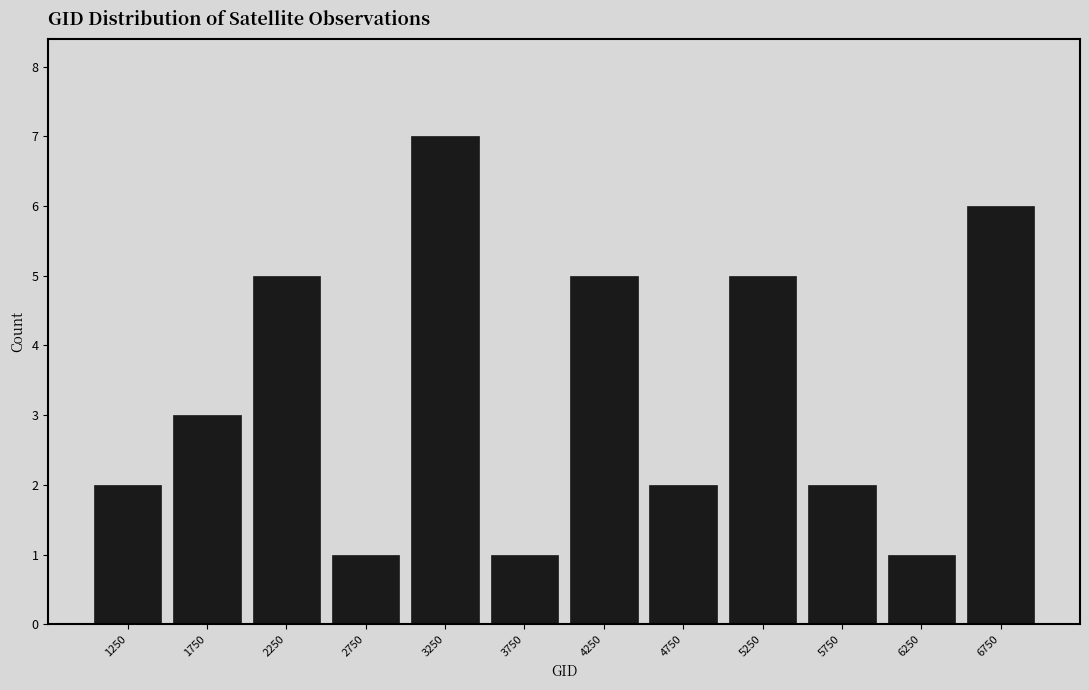

Reading left to right, what are all the values shown in this chart?

1250=2	1750=3	2250=5	2750=1	3250=7	3750=1	4250=5	4750=2	5250=5	5750=2	6250=1	6750=6